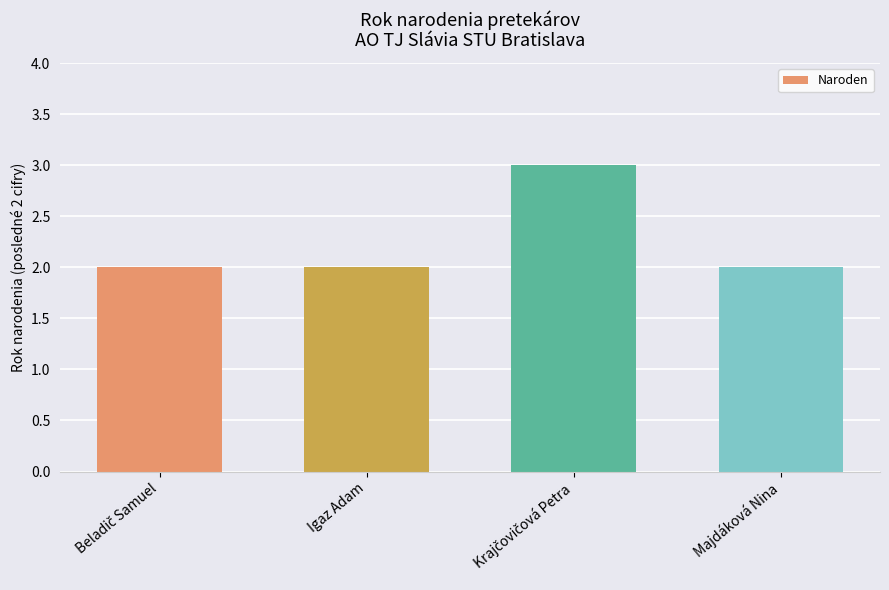

What position from the right is Igaz Adam?

3